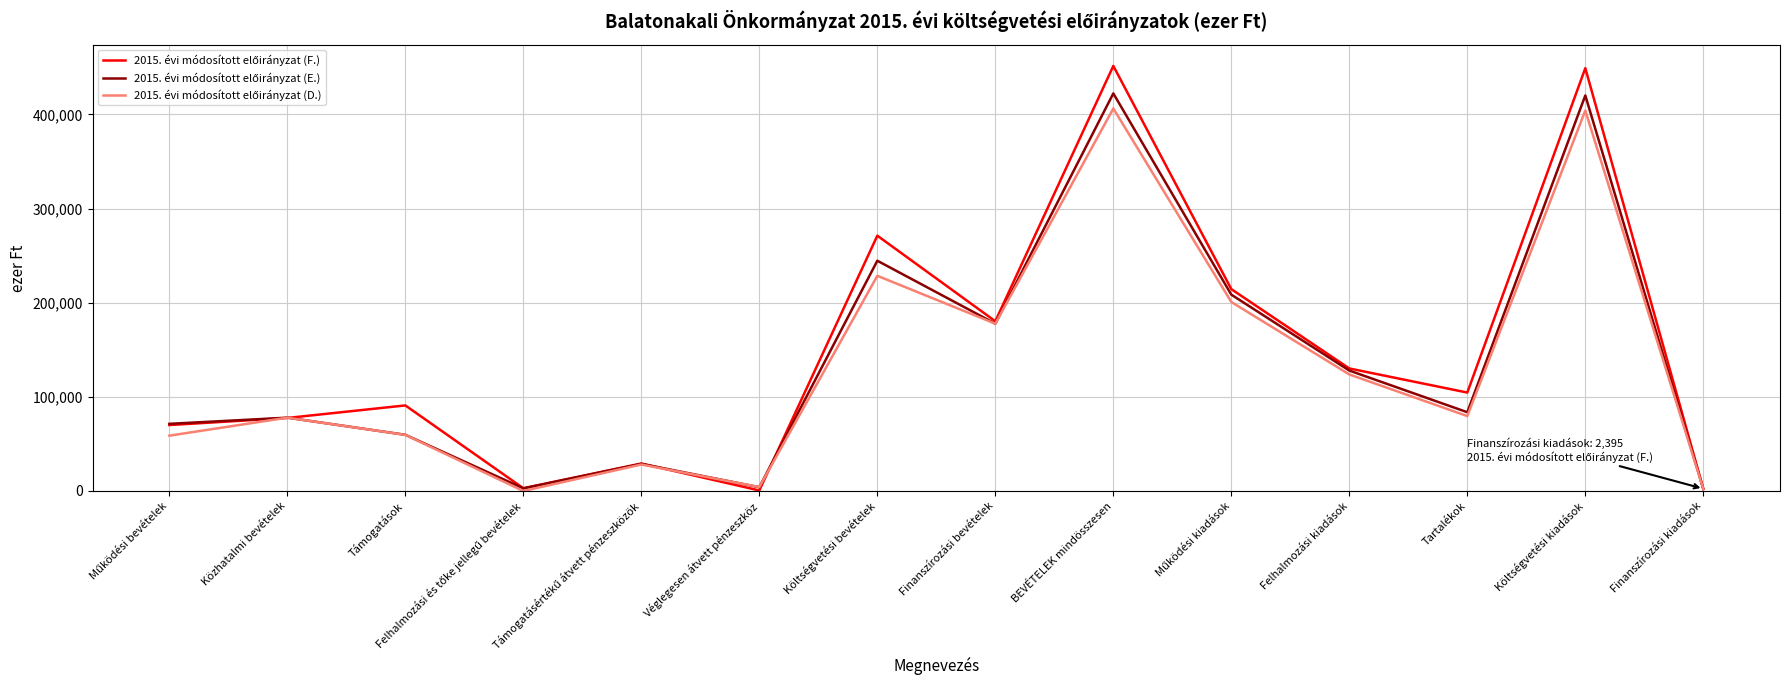

What is the value of the 2015. évi módosított előirányzat (D.) point at the 3rd from the left?

59608